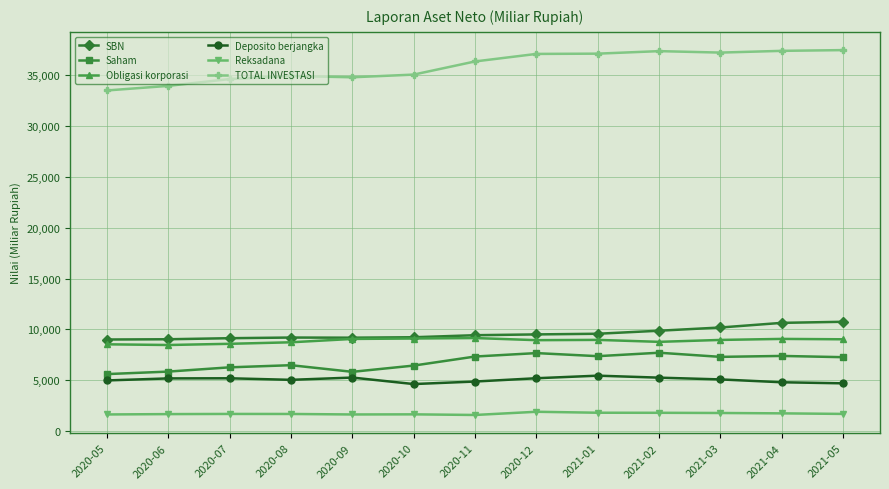

True or false: SBN has a value of 9036.6 at 2020-06.

True